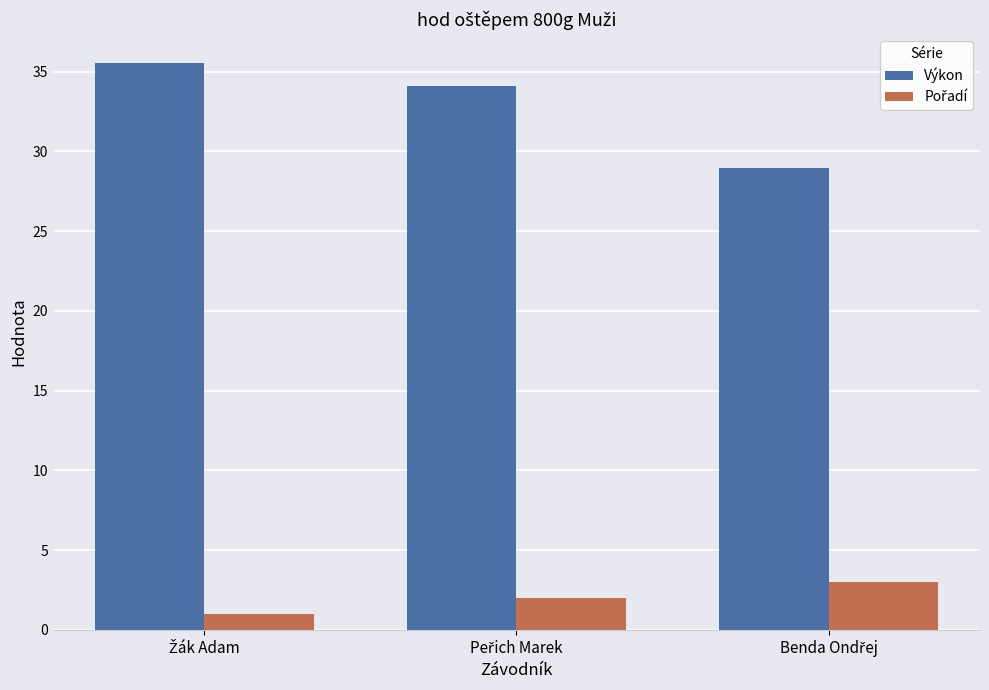

Count the number of data series in this chart.

2